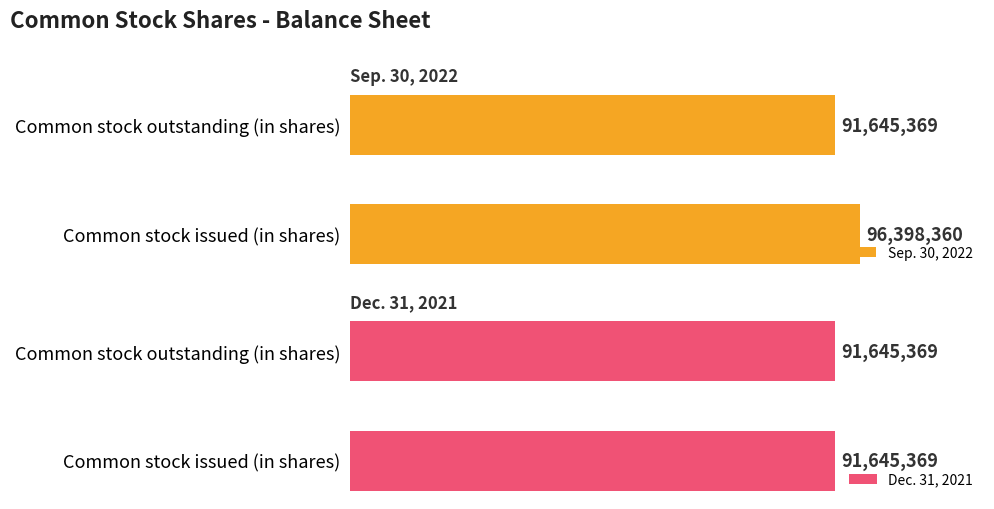

At which label is Sep. 30, 2022 closest to 94021864?

Common stock outstanding (in shares)